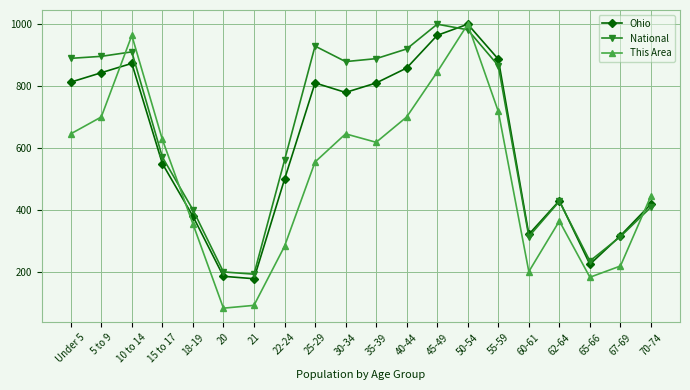

Is the value of Ohio at 25-29 greater than the value of National at 30-34?

No